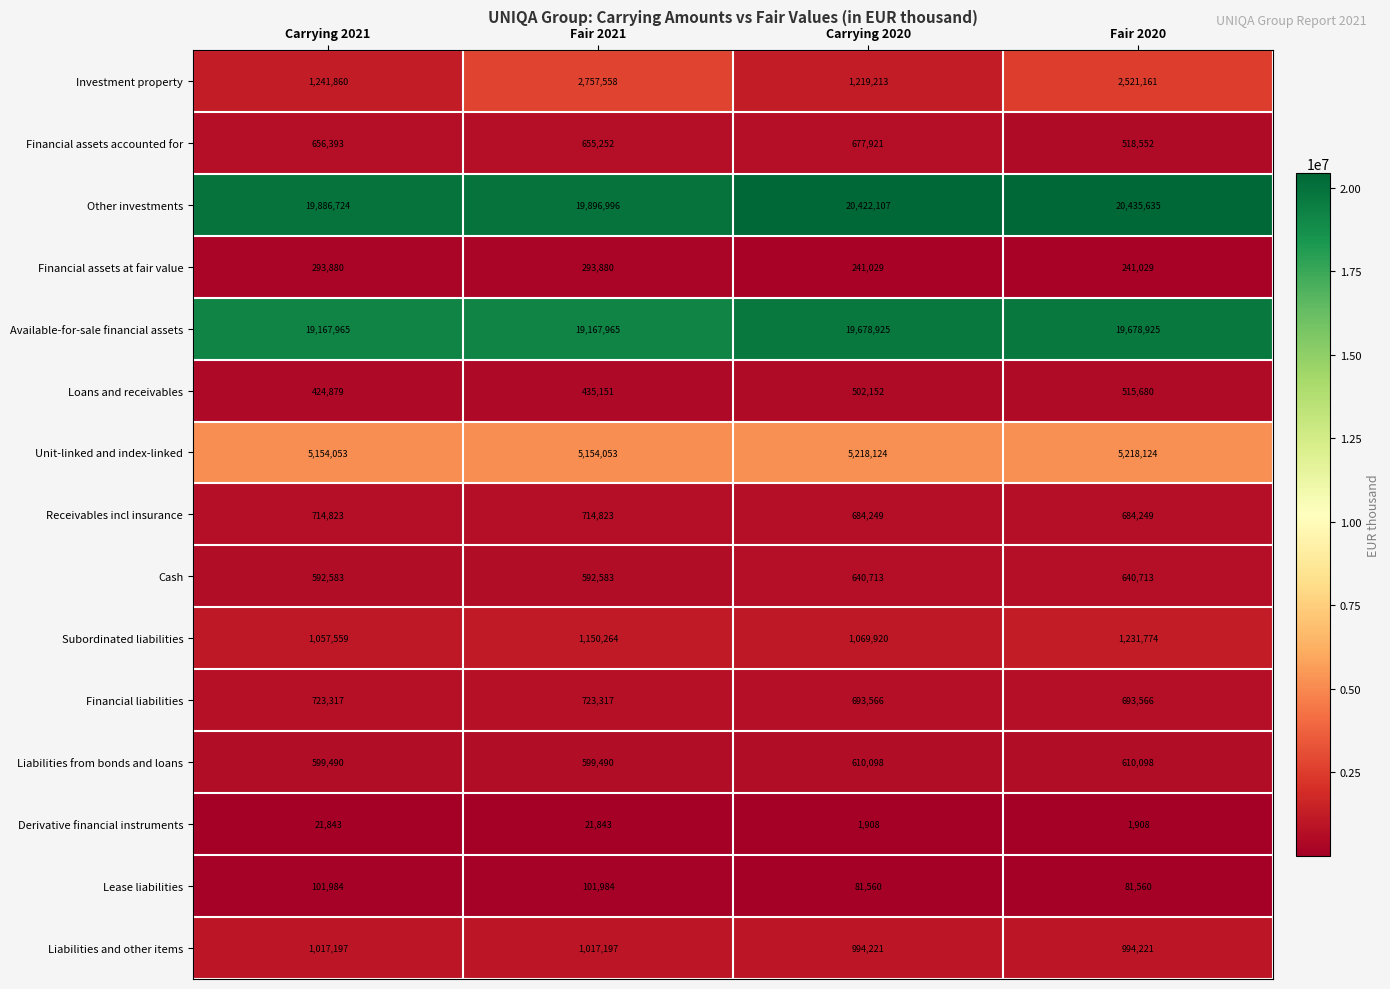

Rank the series by their maximum value, from lowest to highest.

Derivative financial instruments, Lease liabilities, Financial assets at fair value, Loans and receivables, Liabilities from bonds and loans, Cash, Financial assets accounted for, Receivables incl insurance, Financial liabilities, Liabilities and other items, Subordinated liabilities, Investment property, Unit-linked and index-linked, Available-for-sale financial assets, Other investments